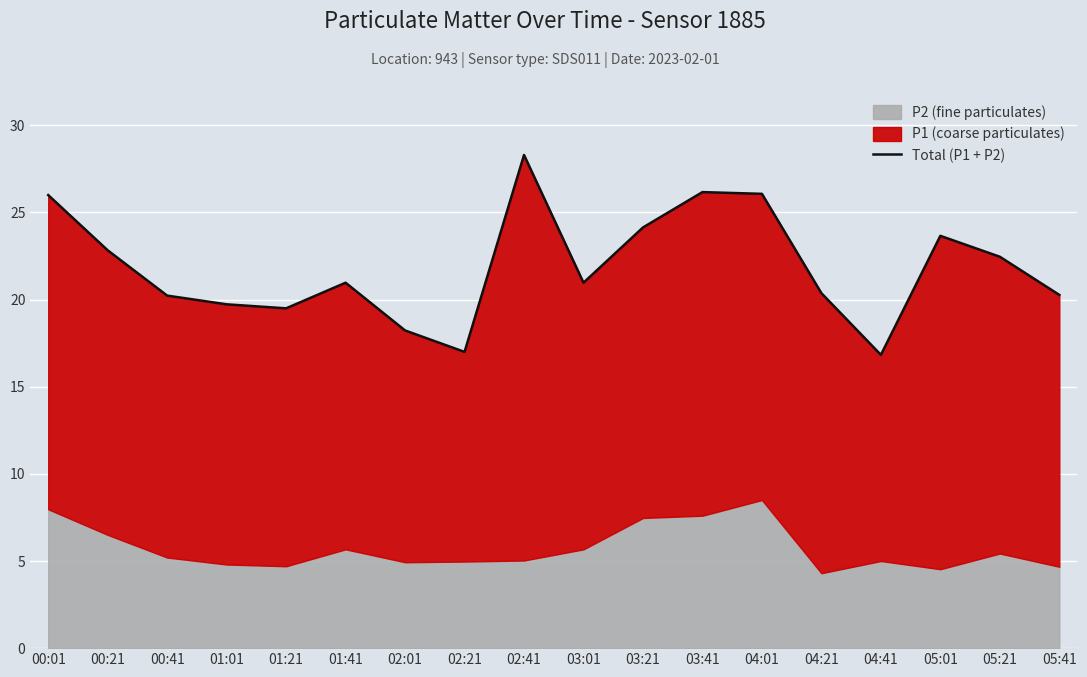

Rank the categories by value from highest to lowest.

02:41, 03:41, 04:01, 00:01, 03:21, 05:01, 00:21, 05:21, 01:41, 03:01, 04:21, 05:41, 00:41, 01:01, 01:21, 02:01, 02:21, 04:41